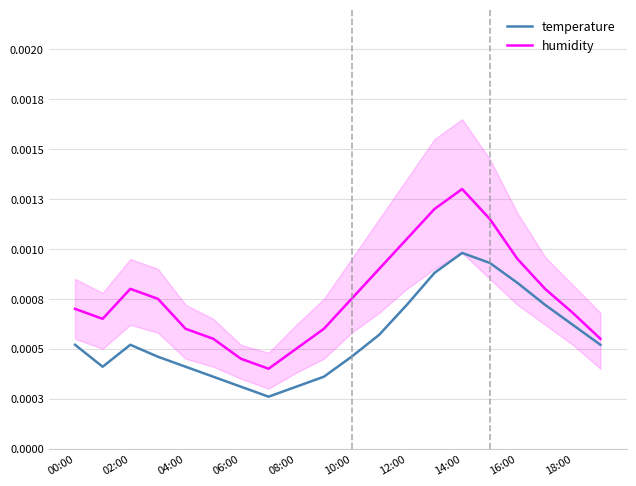

Rank the series at 04:00 from lowest to highest value.

temperature, humidity